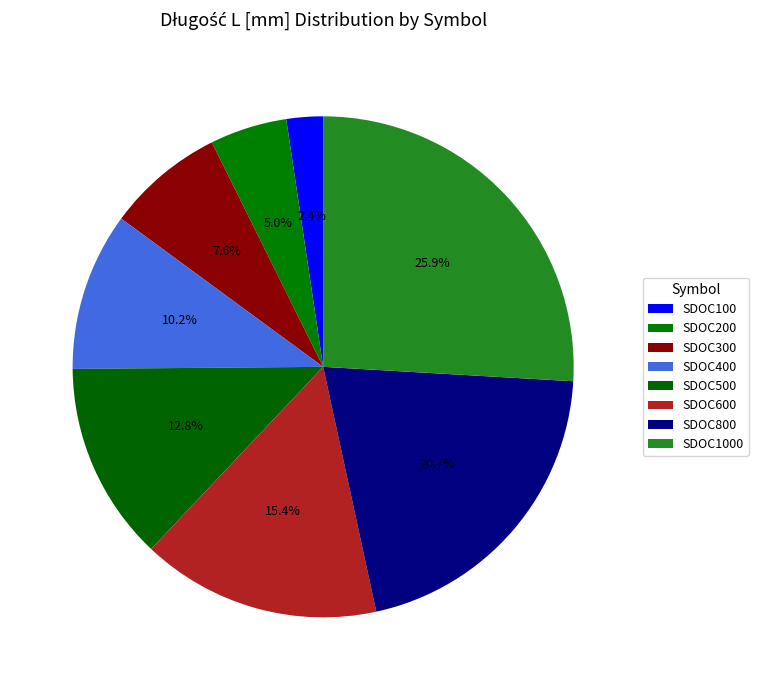

Which category has the biggest portion of the pie?

SDOC1000